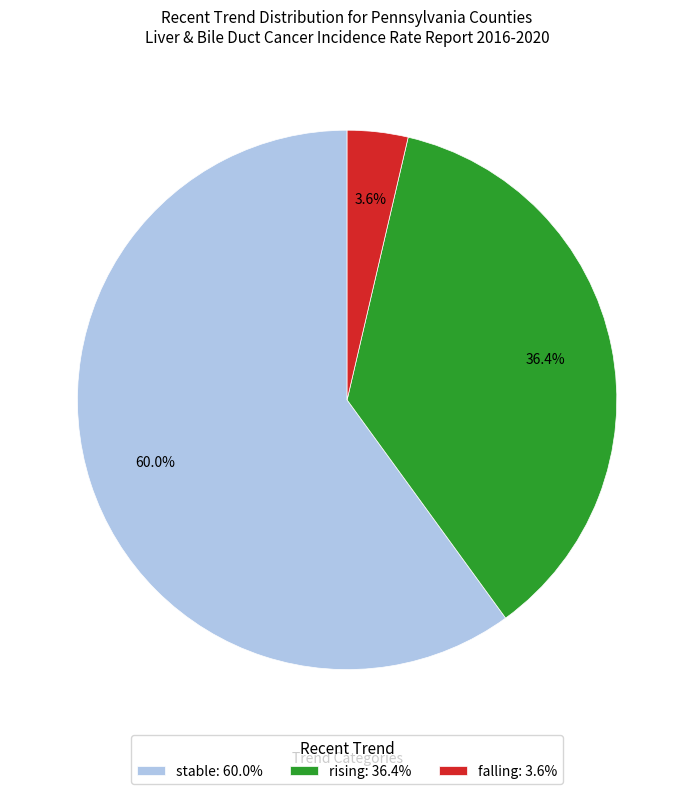

Which slice is the smallest?

falling